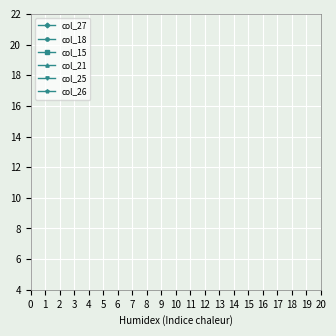

True or false: col_21 and col_15 intersect in this chart.

True